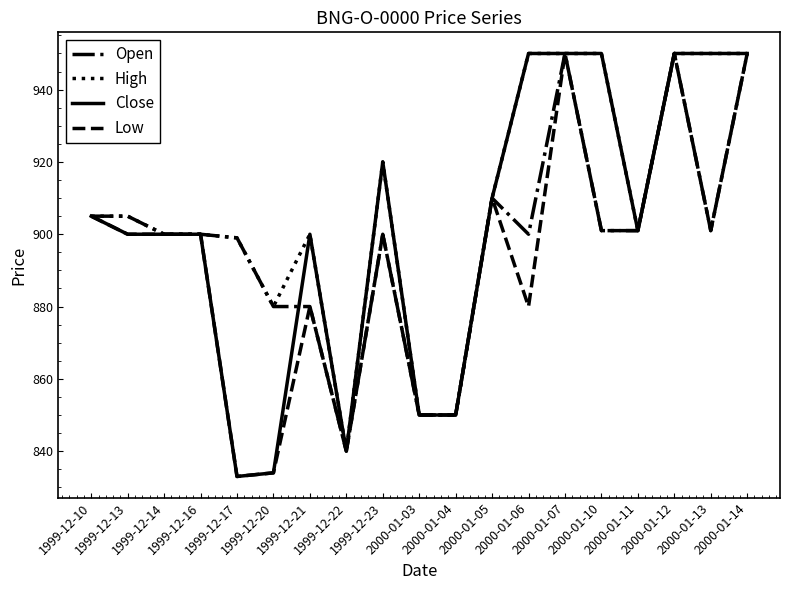

What is the difference between the Low values at 1999-12-23 and 2000-01-13?

1